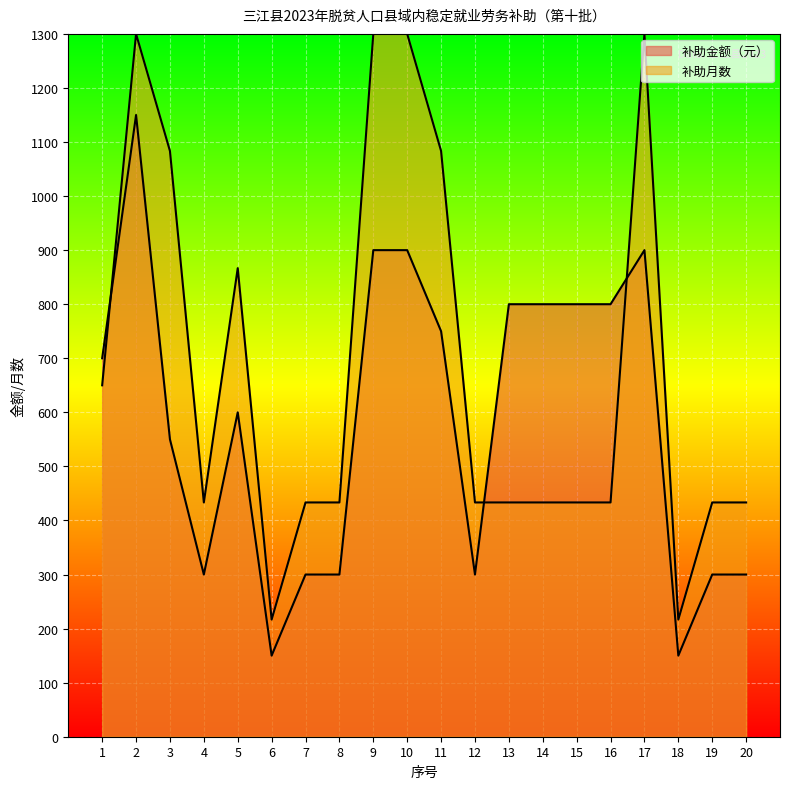

At which category is the sum across all series the highest?

2